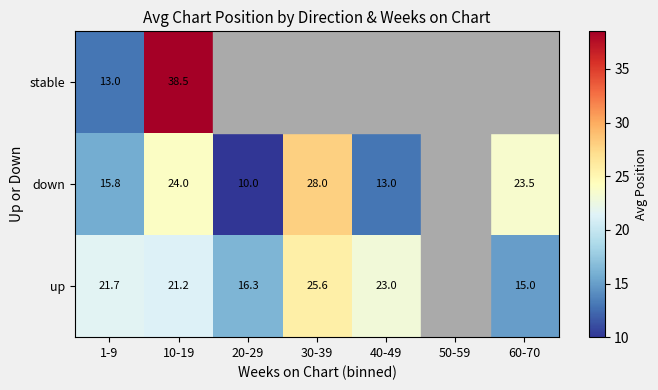

At 10-19, list the series in order from largest to smallest.

stable, down, up